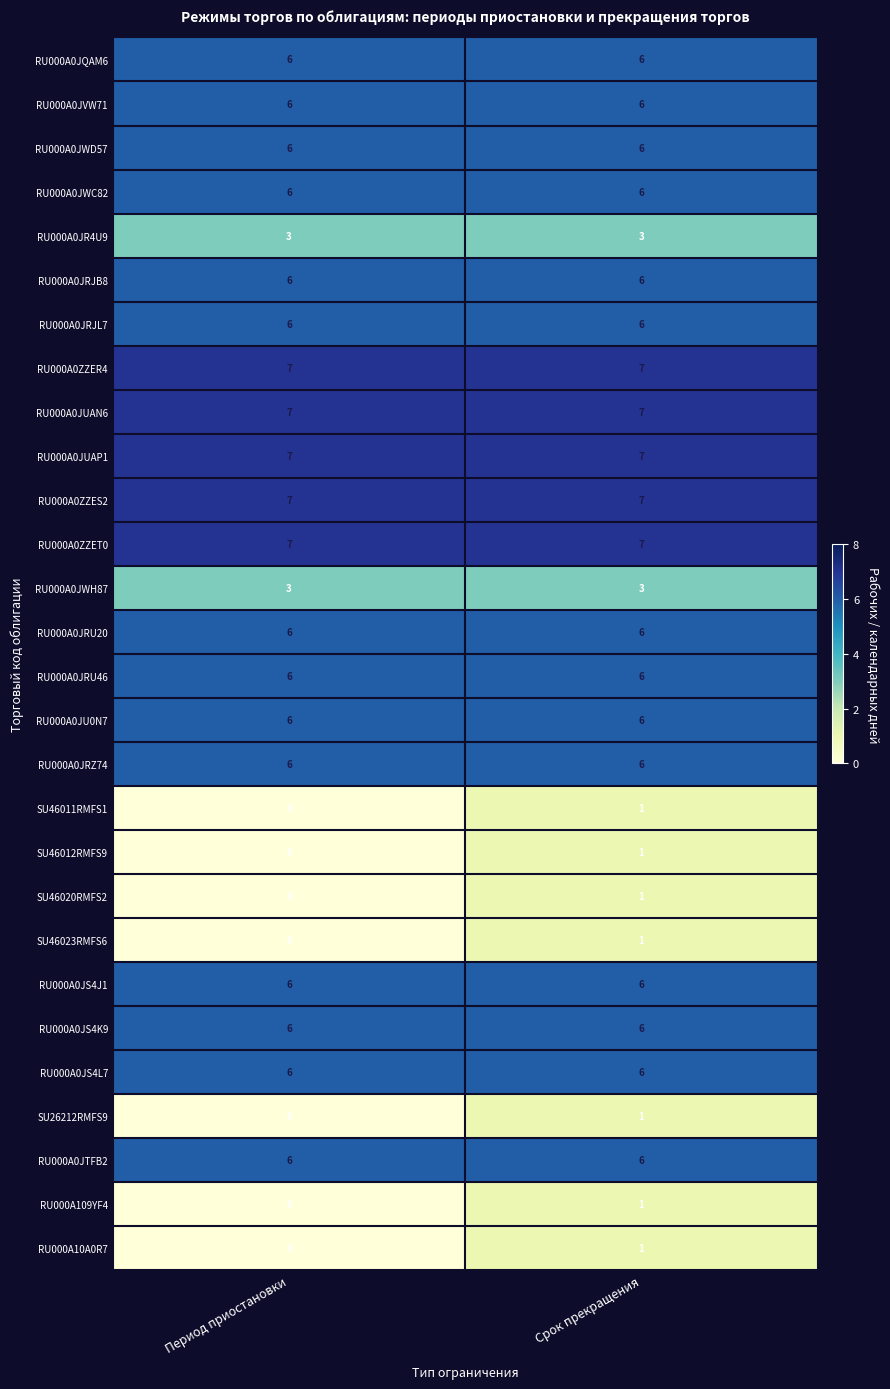

What is the lowest value of the RU000A0JRJL7 series?

6